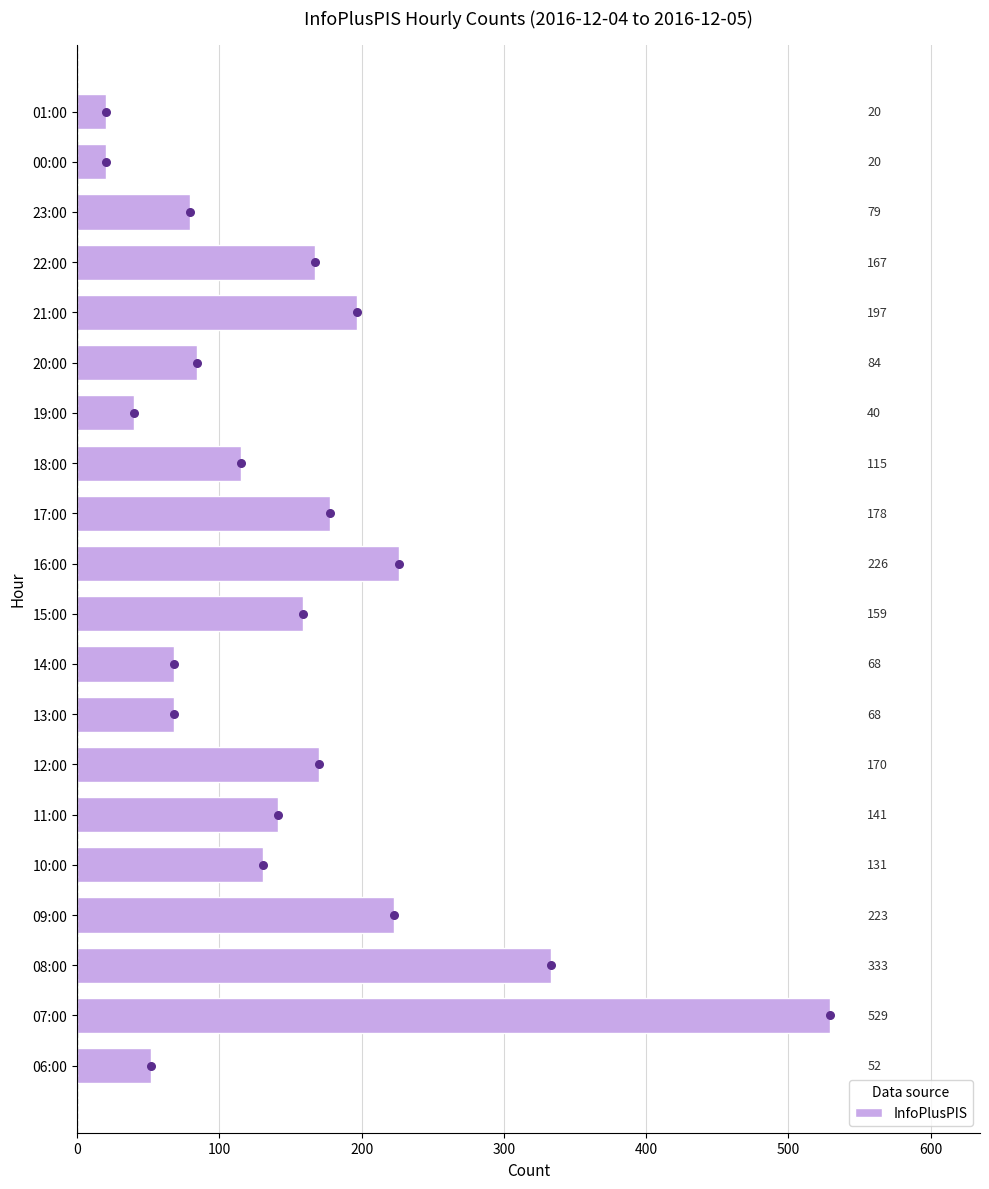

What is the difference between the InfoPlusPIS values at 22:00 and 09:00?

56